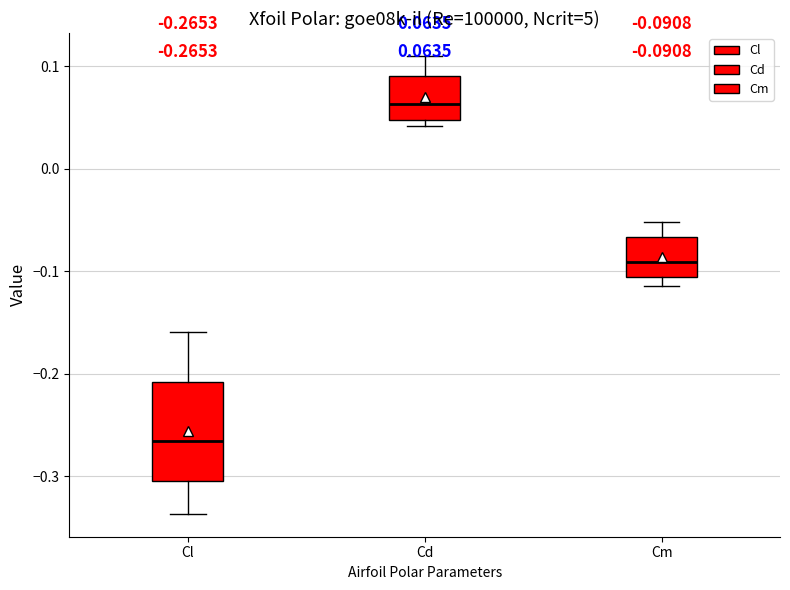

Which box's median line is the highest?

Cd